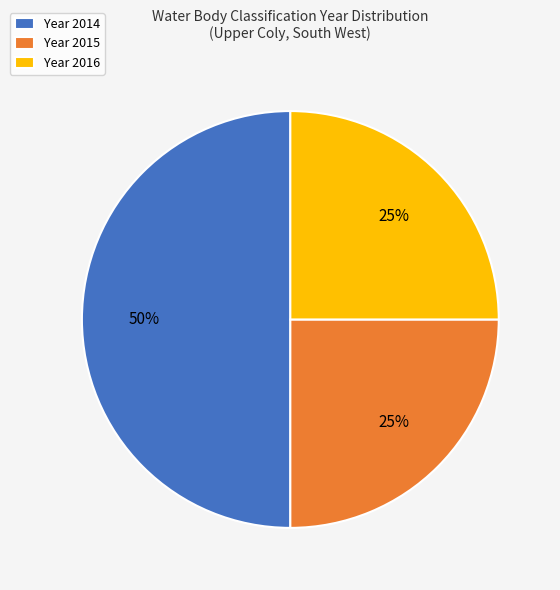

The Year 2016 slice represents 25% of the pie. True or false?

True